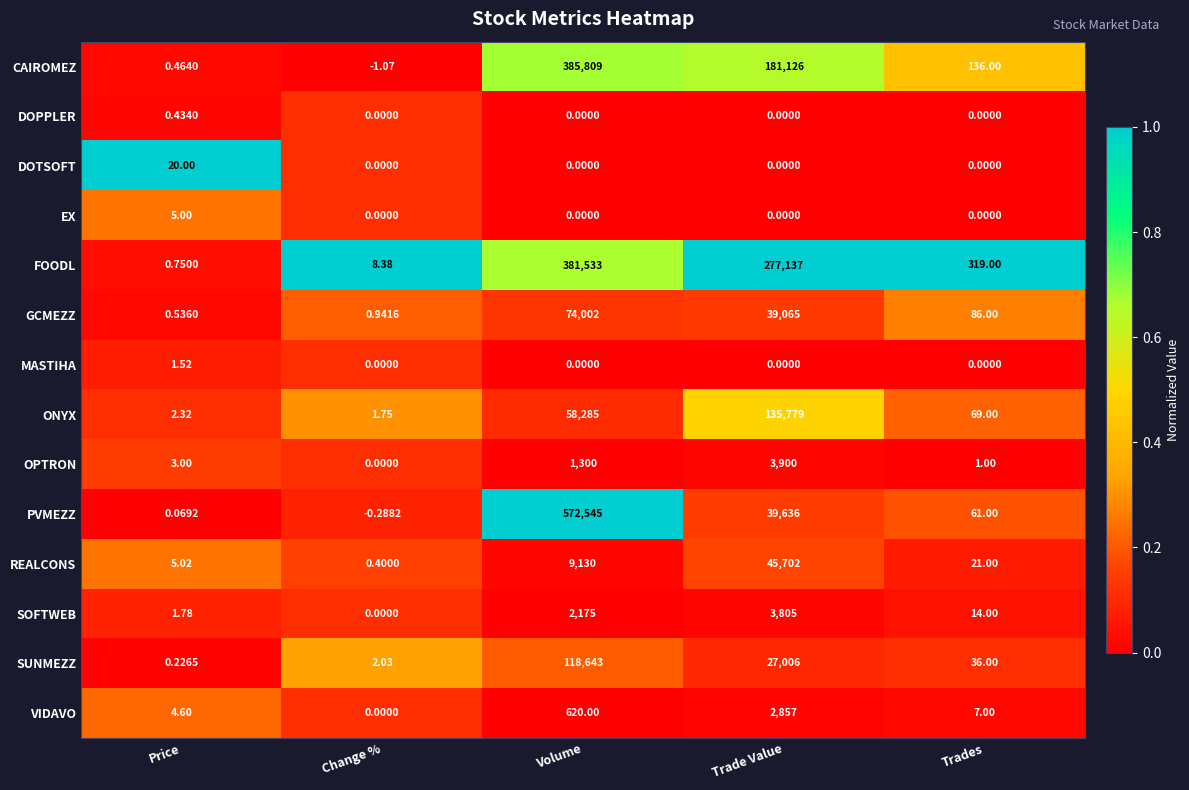

At which label does GCMEZZ first exceed 86?

Volume